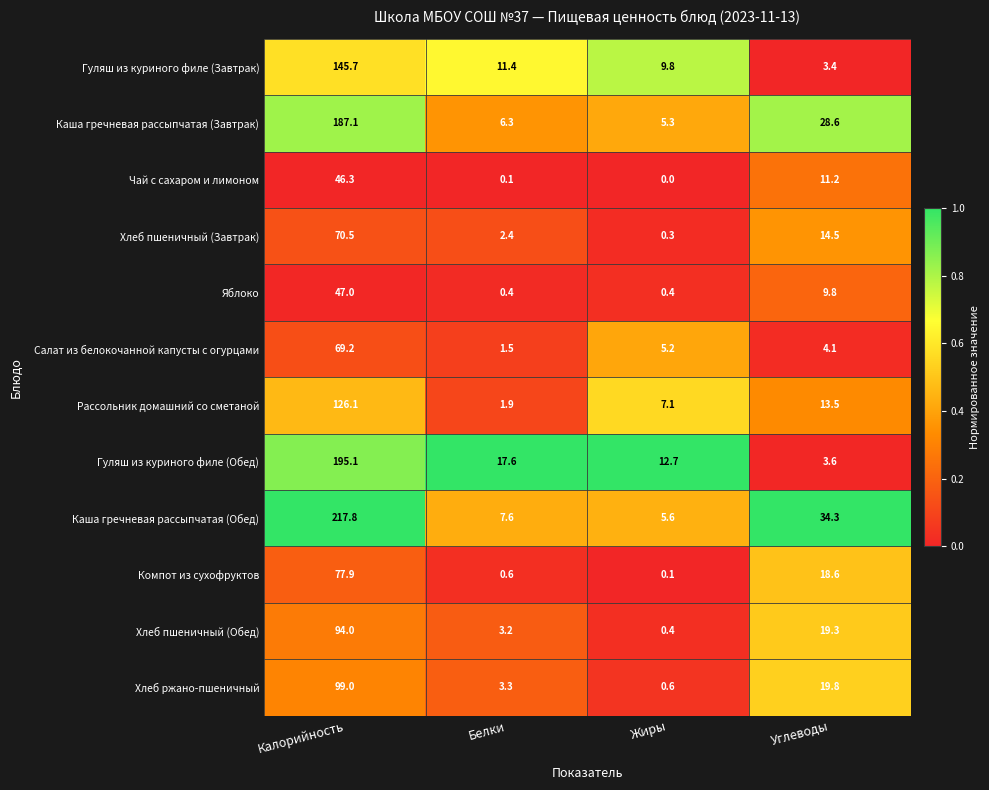

What is the spread (max minus min) of values at Калорийность?

171.5